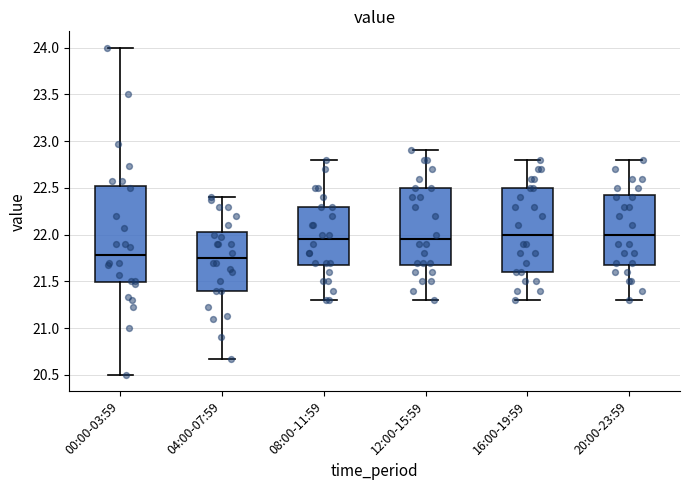

Reading left to right, transcribe this box plot: for each box, give where its median line is, the range the box spans, and where its two whiskers end, as read against the y-axis. The values are not printed on the chart, so give them approximately, as read against the axis.

00:00-03:59: median 21.80, box 21.50 to 22.50, whiskers 20.50 to 24.00
04:00-07:59: median 21.75, box 21.40 to 22.05, whiskers 20.65 to 22.40
08:00-11:59: median 21.95, box 21.70 to 22.30, whiskers 21.30 to 22.80
12:00-15:59: median 21.95, box 21.70 to 22.50, whiskers 21.30 to 22.90
16:00-19:59: median 22.00, box 21.60 to 22.50, whiskers 21.30 to 22.80
20:00-23:59: median 22.00, box 21.70 to 22.45, whiskers 21.30 to 22.80